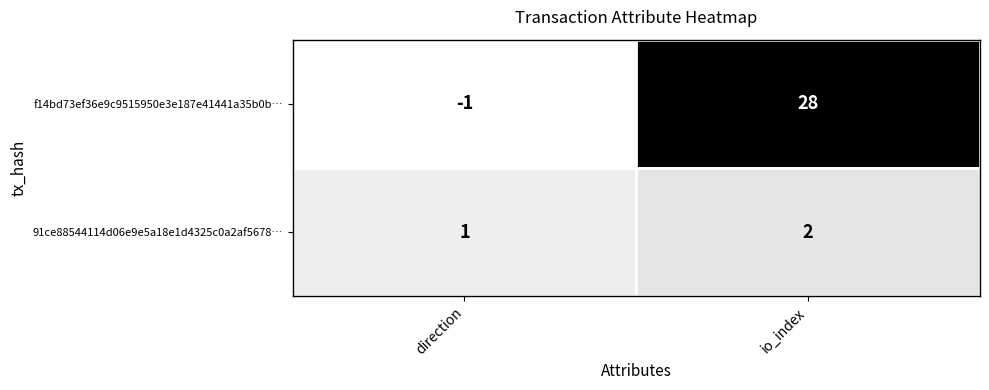

Reading left to right, what are all the values shown in this chart?

f14bd73ef36e9c9515950e3e187e41441a35b0b…: direction=-1	io_index=28
91ce88544114d06e9e5a18e1d4325c0a2af5678…: direction=1	io_index=2